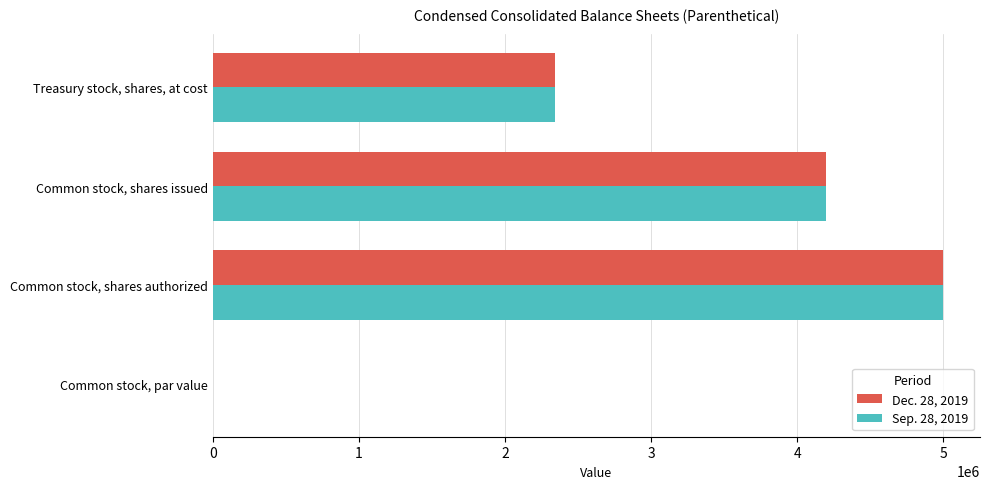

What is the sum of the Sep. 28, 2019 values at Common stock, shares authorized and Common stock, shares issued?

9197642.0